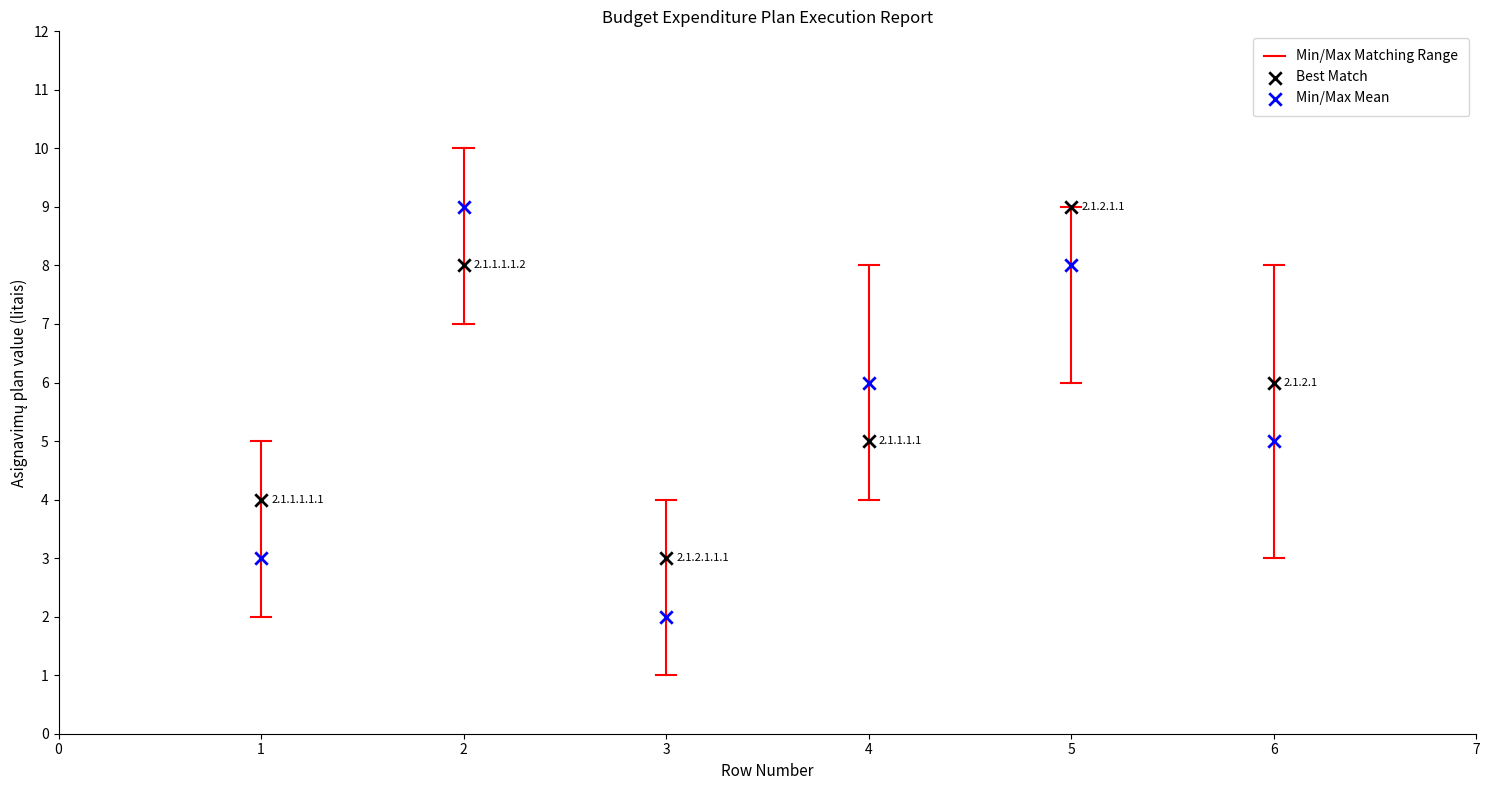

Which series contains the lowest Y value?

Min/Max Mean